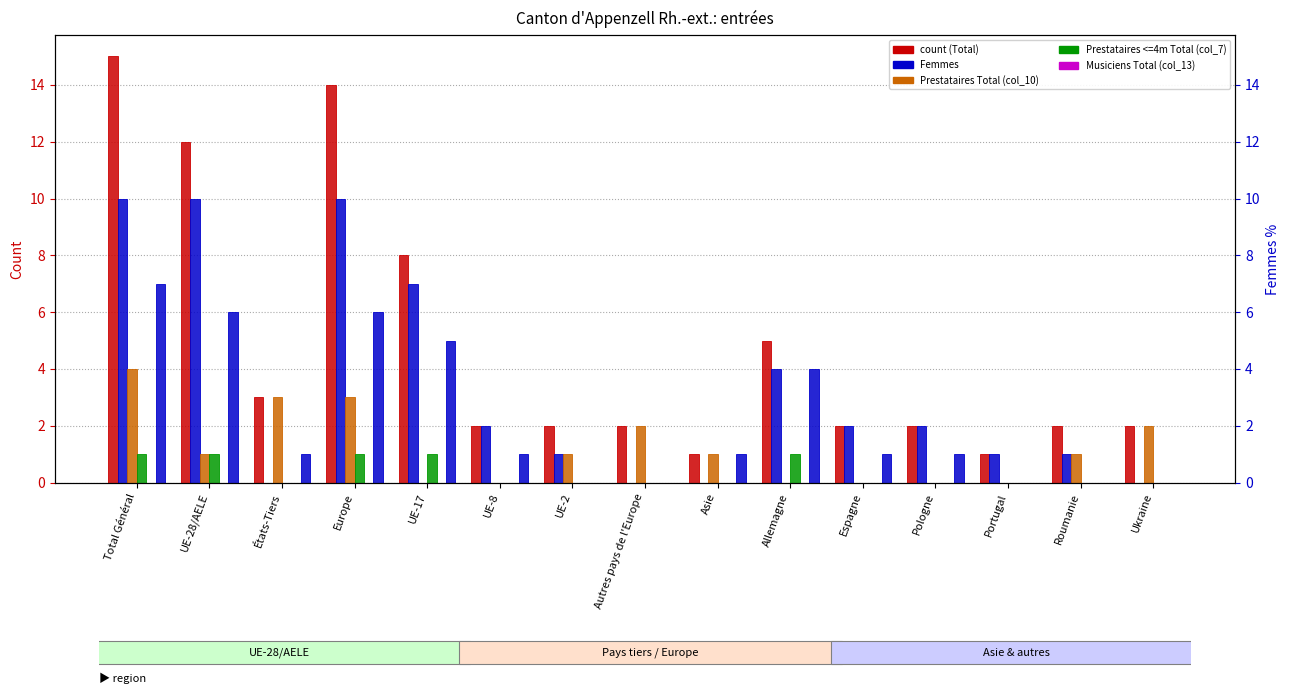

What is the sum of the Permis courte durée Total (col_4) values at Roumanie and Autres pays de l'Europe?

1